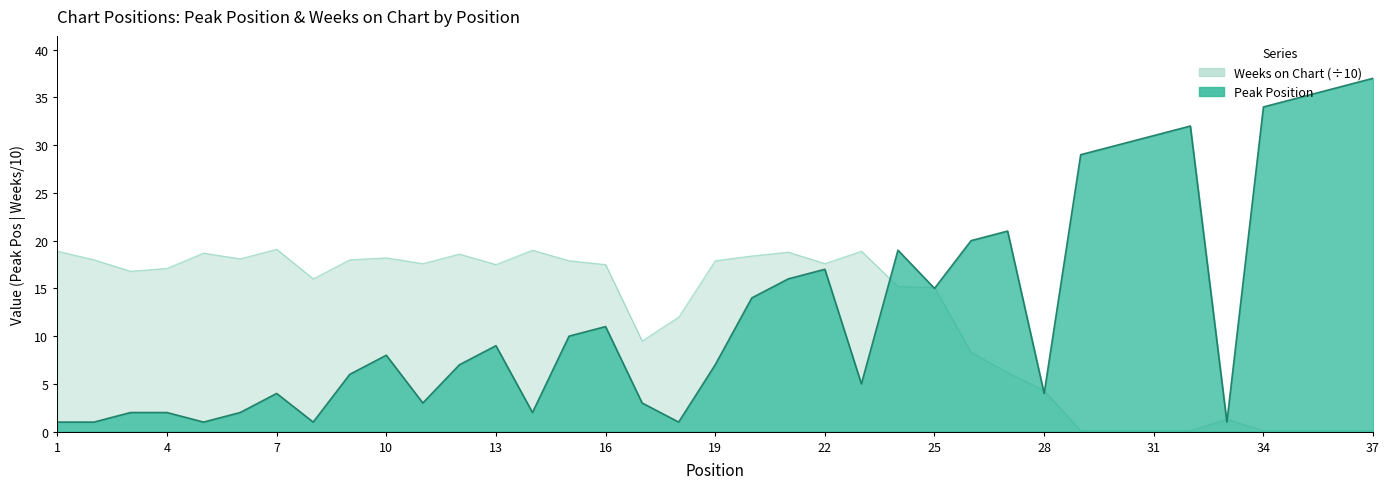

Where does the Weeks on Chart series first go above 17?

1